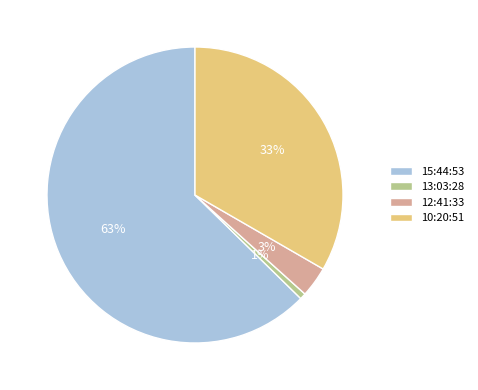

The 15:44:53 slice represents 63% of the pie. True or false?

True